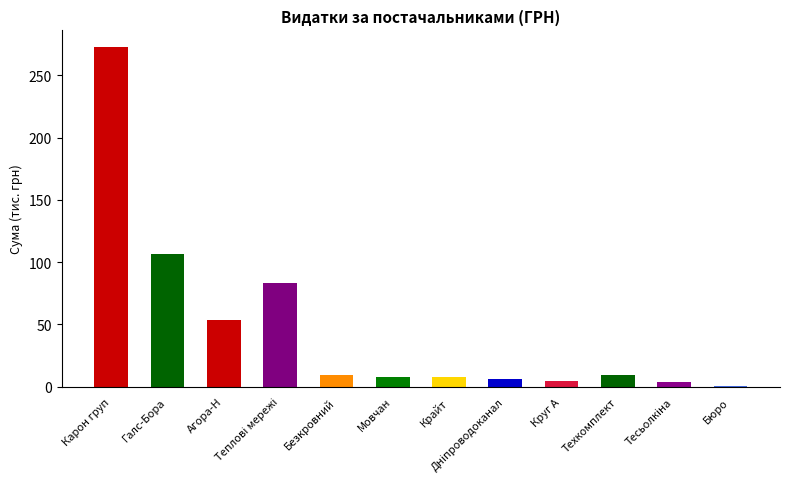

What is the sum of all values?

562.8